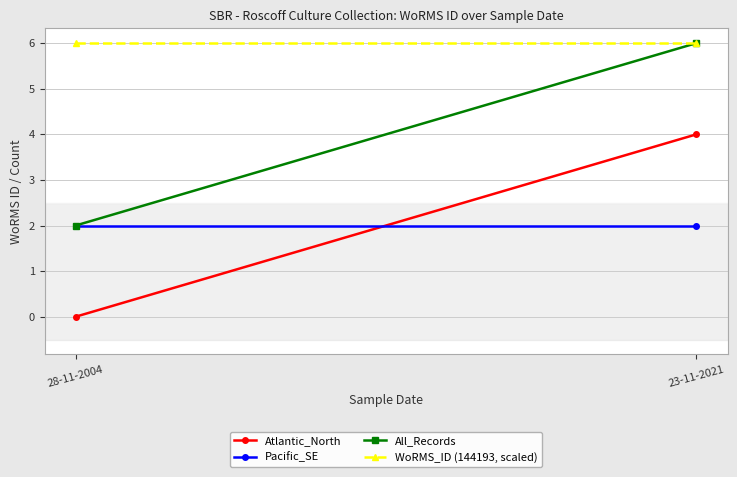

Reading right to left, extract all data points from this chart.

Atlantic_North: 23-11-2021=4	28-11-2004=0
Pacific_SE: 23-11-2021=2	28-11-2004=2
All_Records: 23-11-2021=6	28-11-2004=2
WoRMS_ID (144193, scaled): 23-11-2021=6	28-11-2004=6